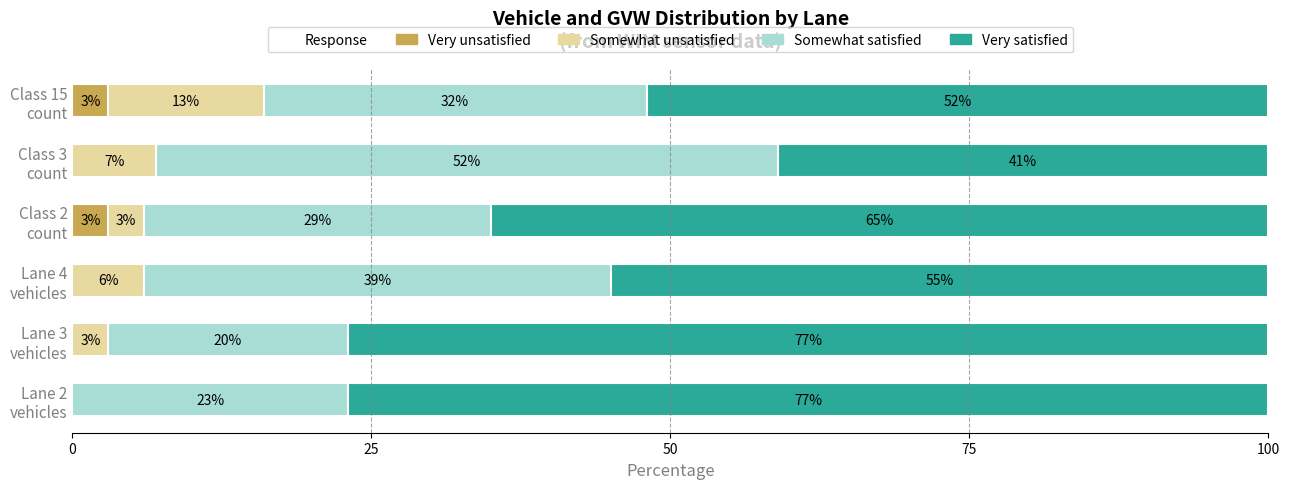

How many distinct data groups are displayed?

4